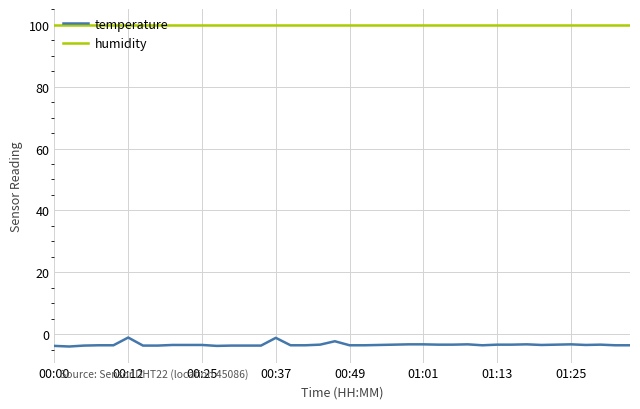

List the series in order of their overall mean, highest first.

humidity, temperature